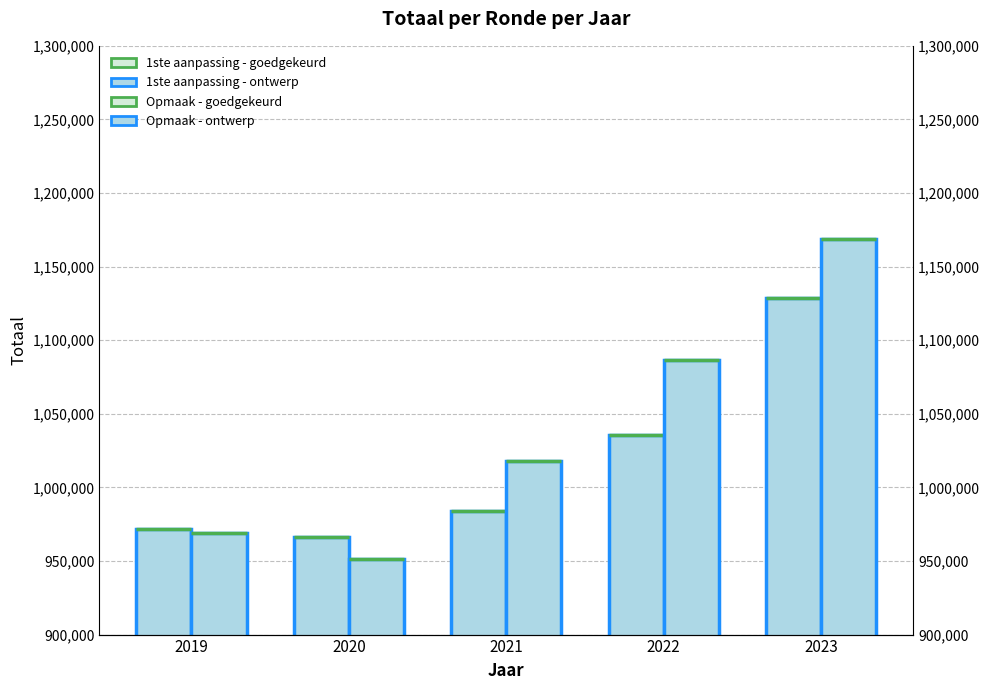

Which series has the widest spread of values?

1ste aanpassing - ontwerp